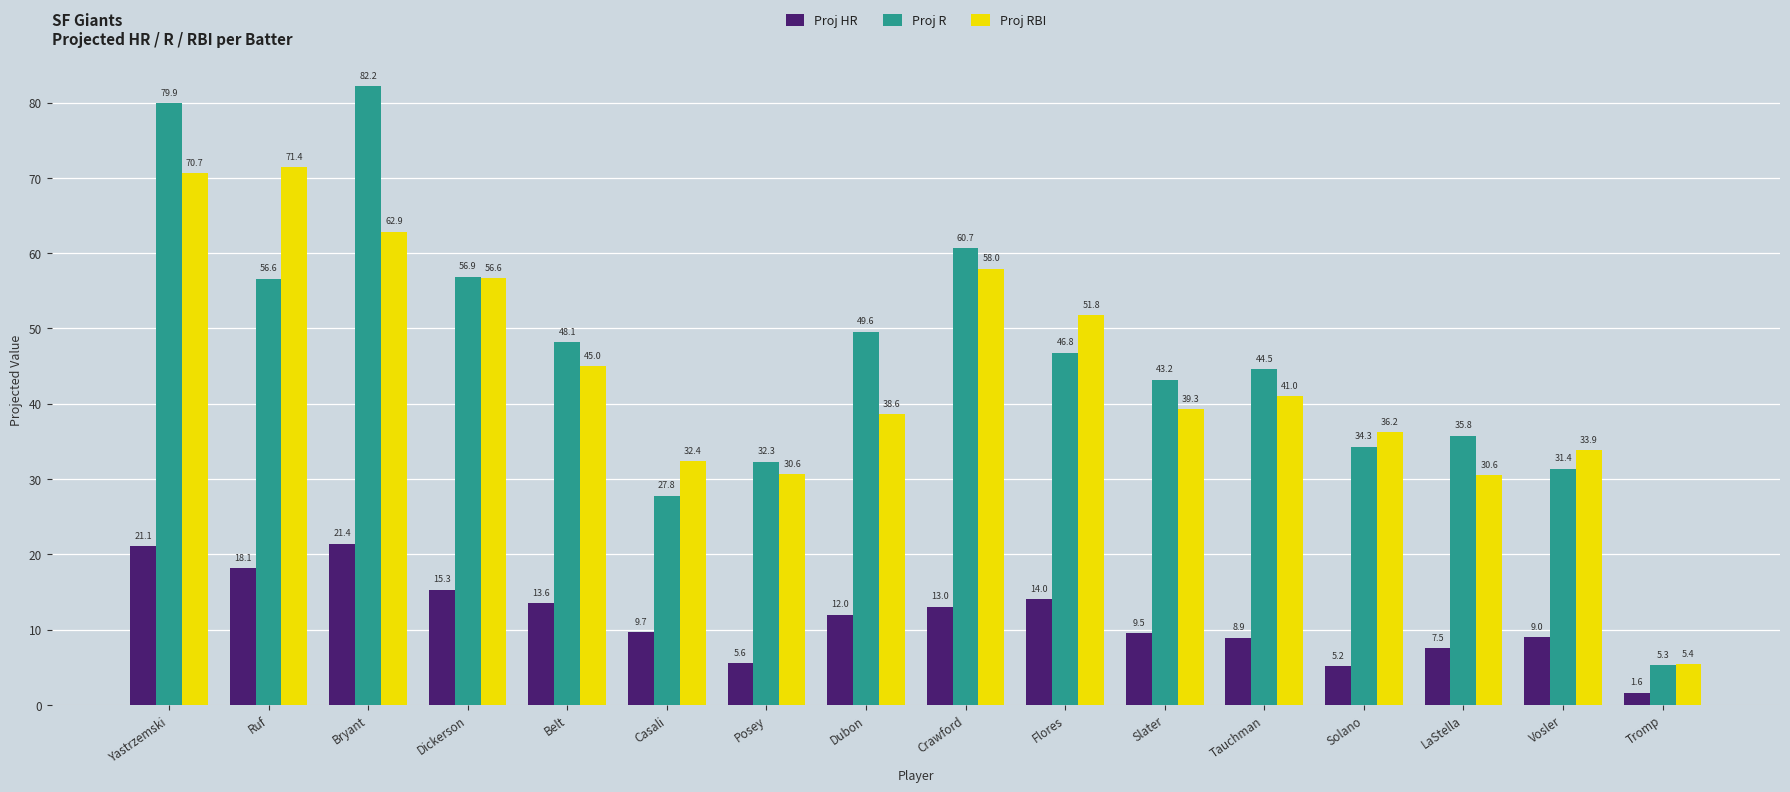

What is the smallest value displayed?

1.6